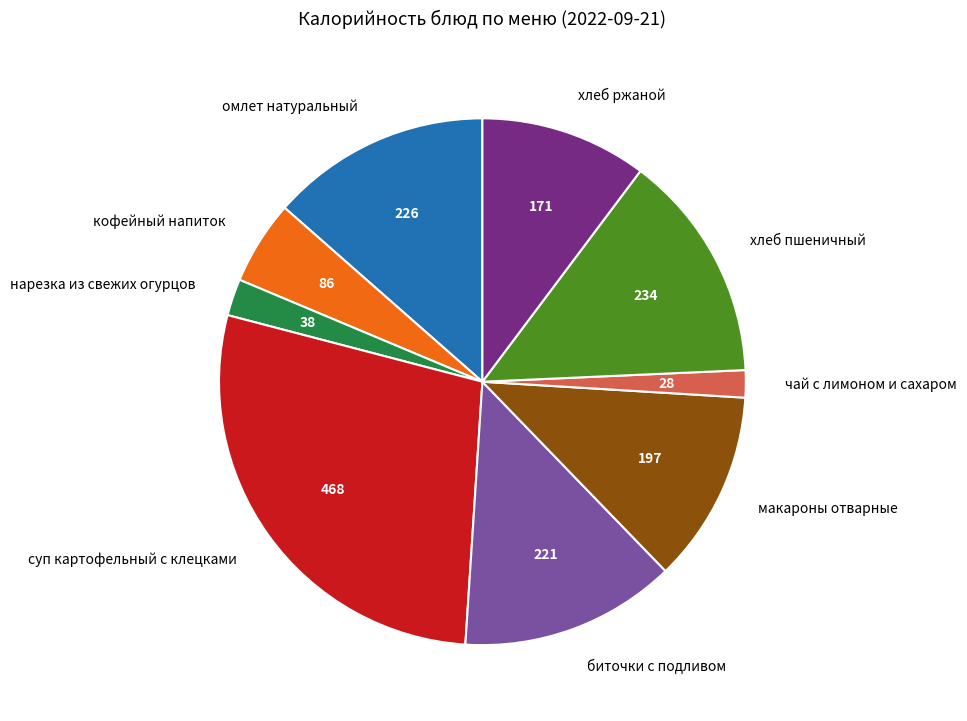

Do хлеб пшеничный and нарезка из свежих огурцов together represent more than half of the pie?

No